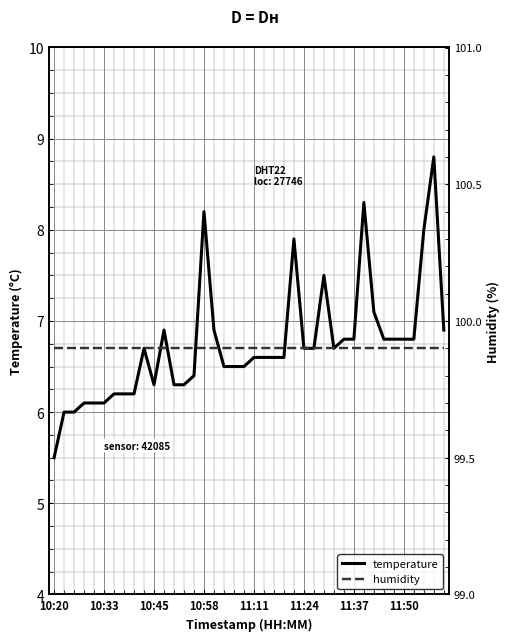

True or false: temperature has a value of 6.3 at 10:45.

True